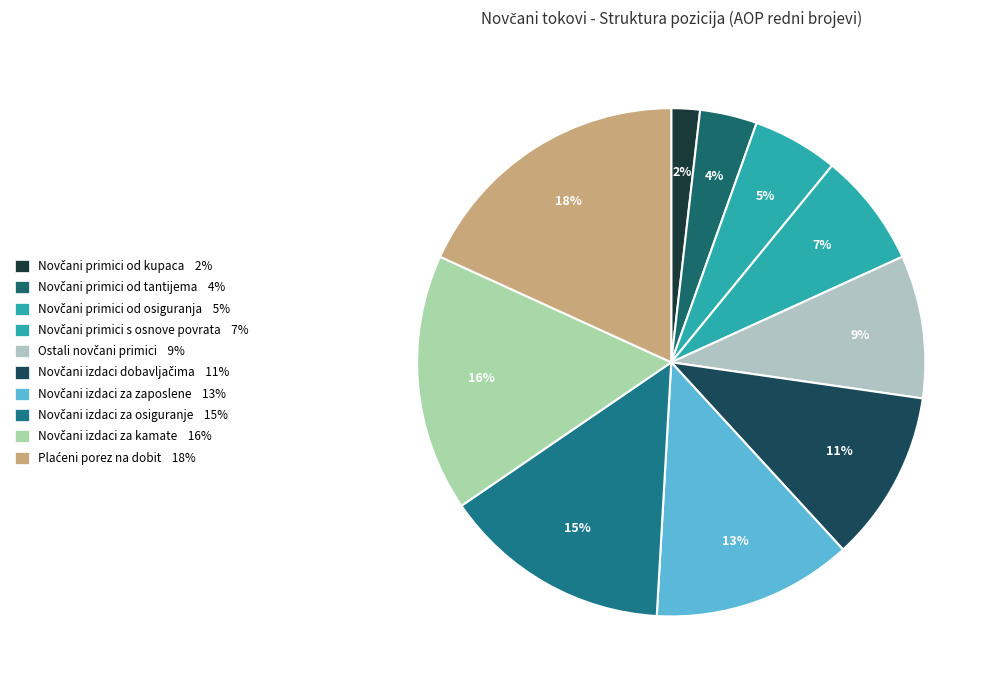

What percentage is the Novčani primici od tantijema slice, to the nearest percent?

4%